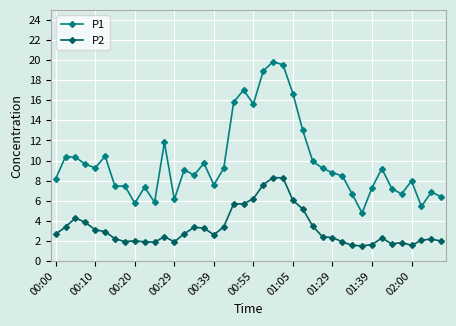

What is the value of the P2 point at the 40th from the left?

2.0